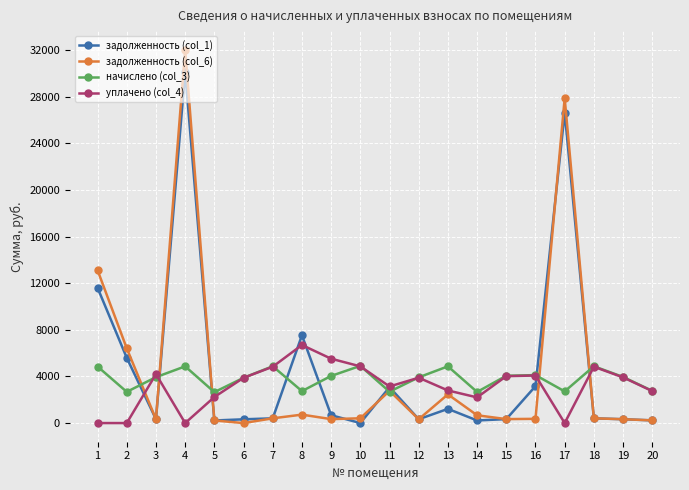

Is it true that начислено (col_3) equals 3884.2 at 6?

True